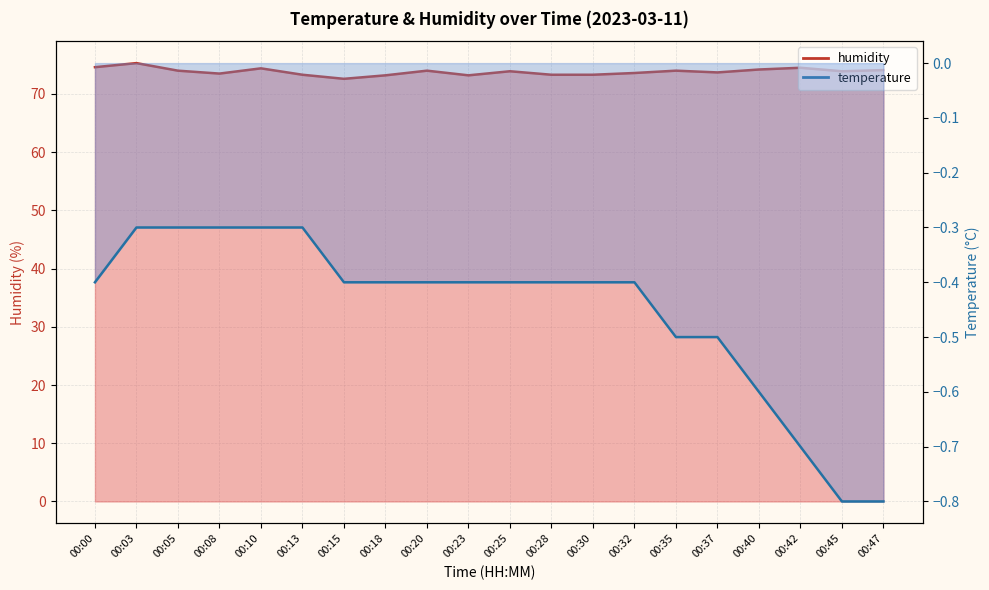

True or false: humidity and temperature intersect in this chart.

False